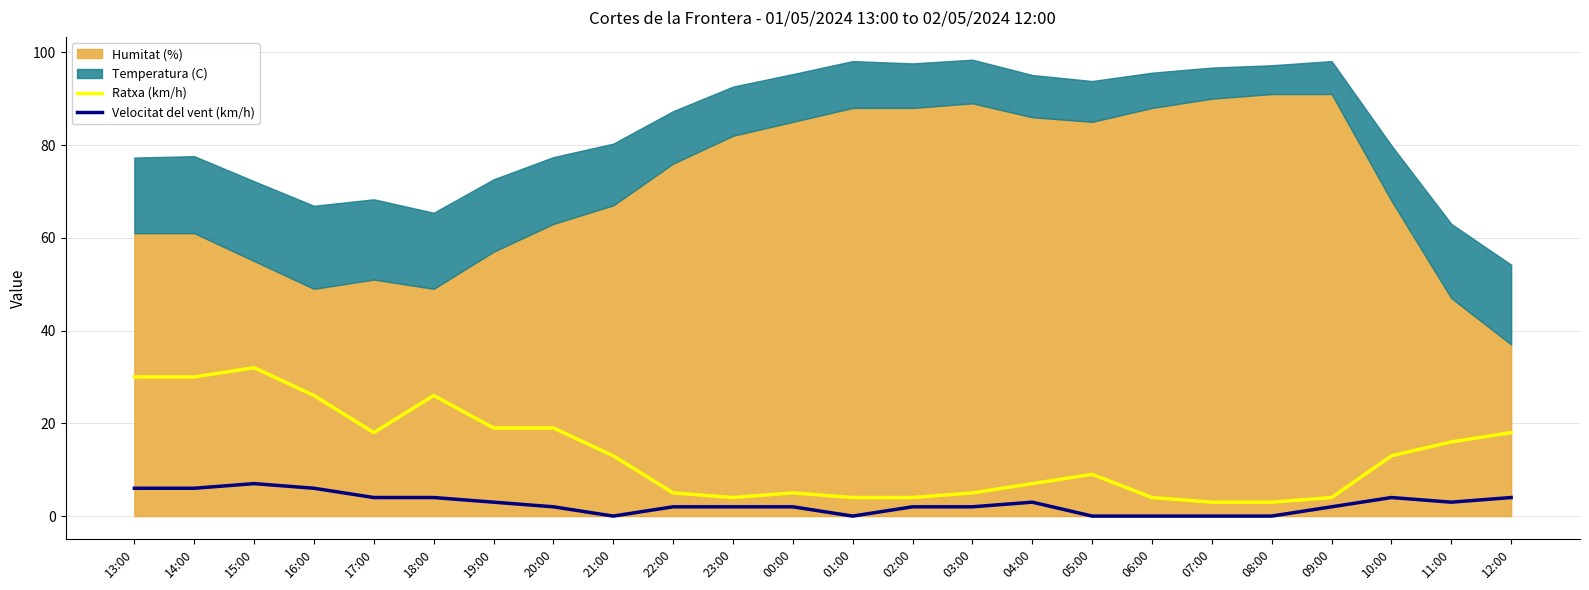

What is the highest value of the Velocitat del vent (km/h) series?

7